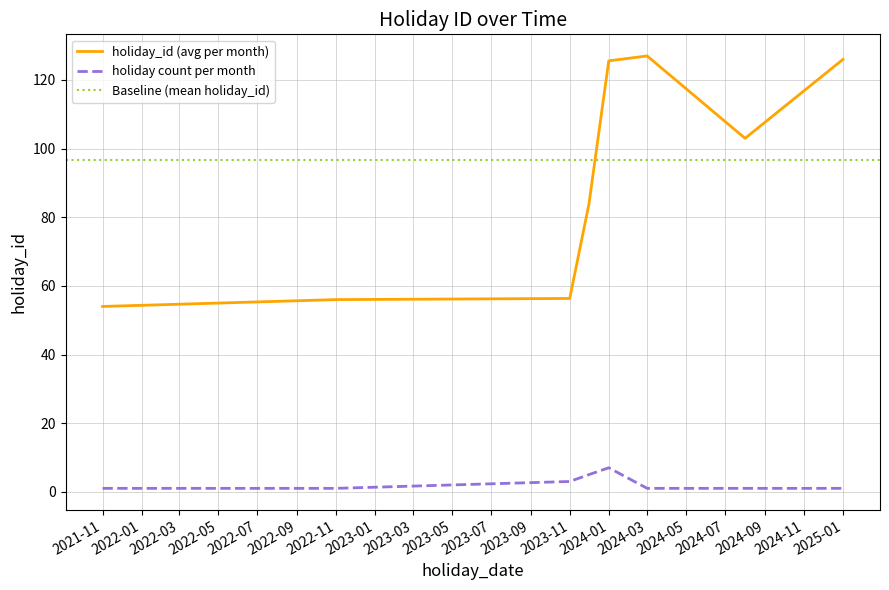

True or false: the data has more than 1 interior local peaks.

False